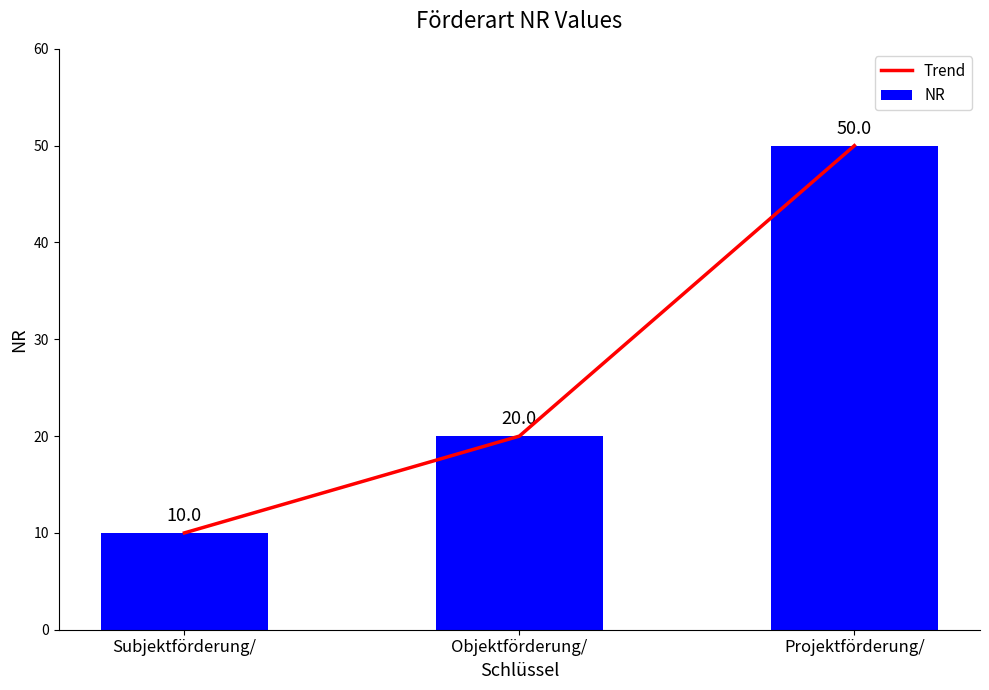

What is the difference between the maximum and minimum values in the Trend series?

40